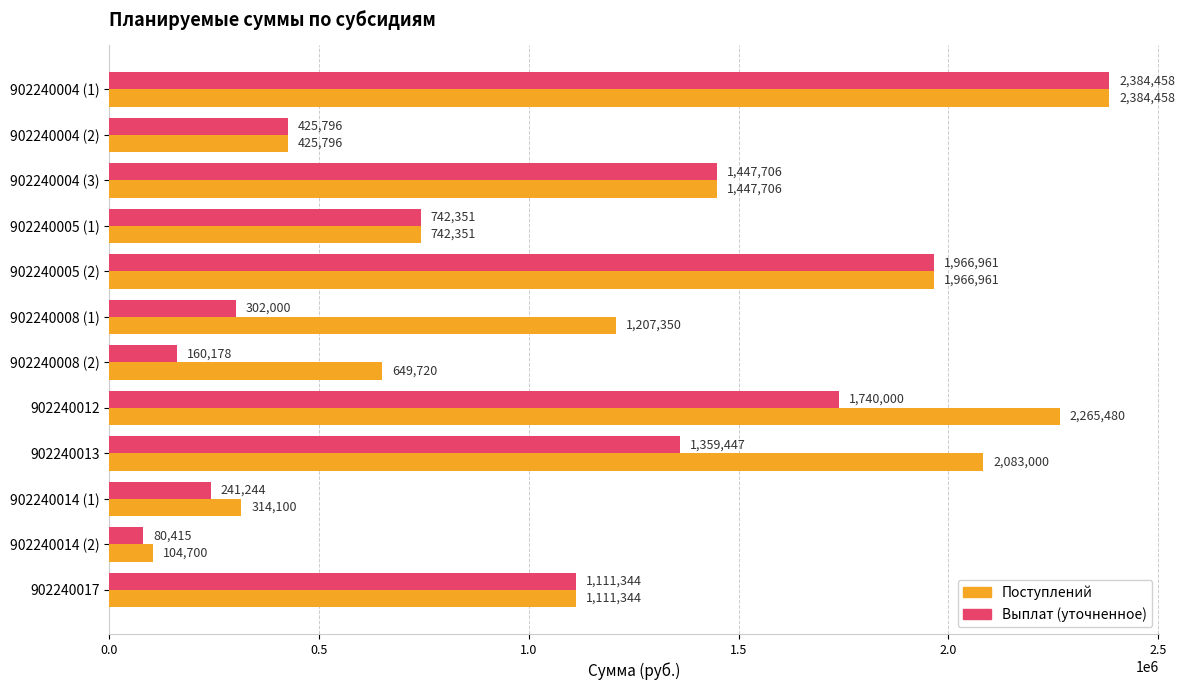

Which series changed the most between 902240005 (1) and 902240008 (2)?

Выплат (уточненное)